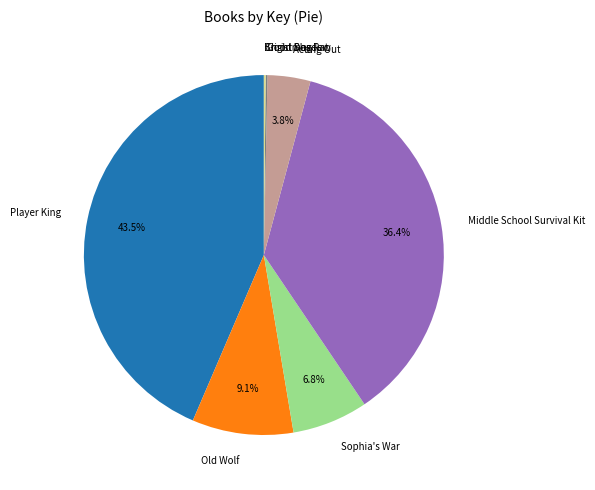

Which category has the biggest portion of the pie?

Player King